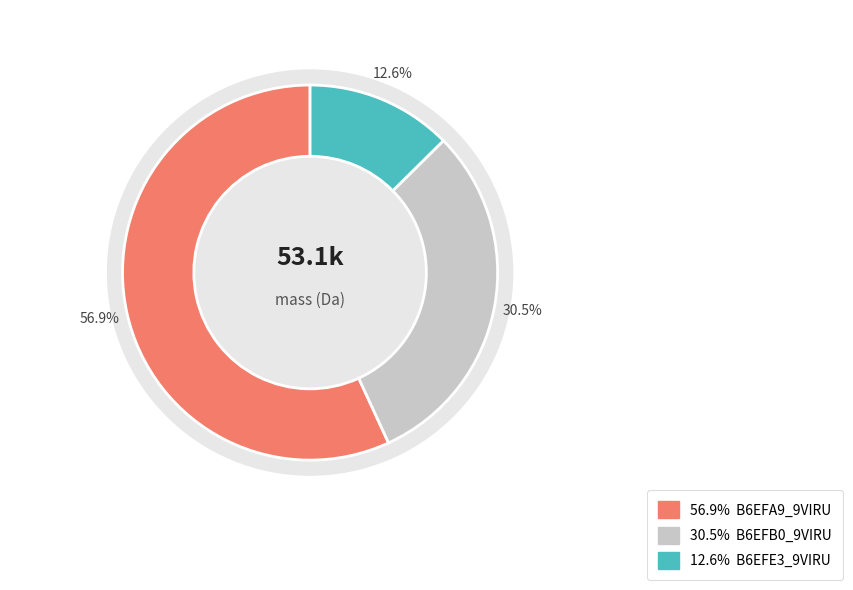

To the nearest percent, what percentage of the pie is B6EFA9_9VIRU?

57%